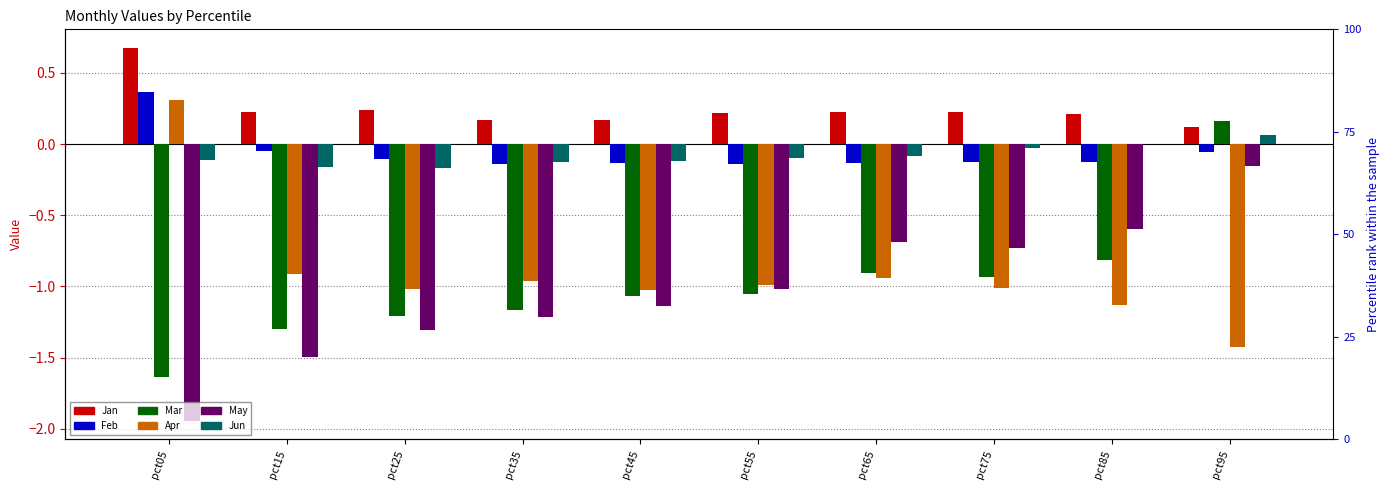

True or false: Feb has a value of -0.1 at pct45.

True